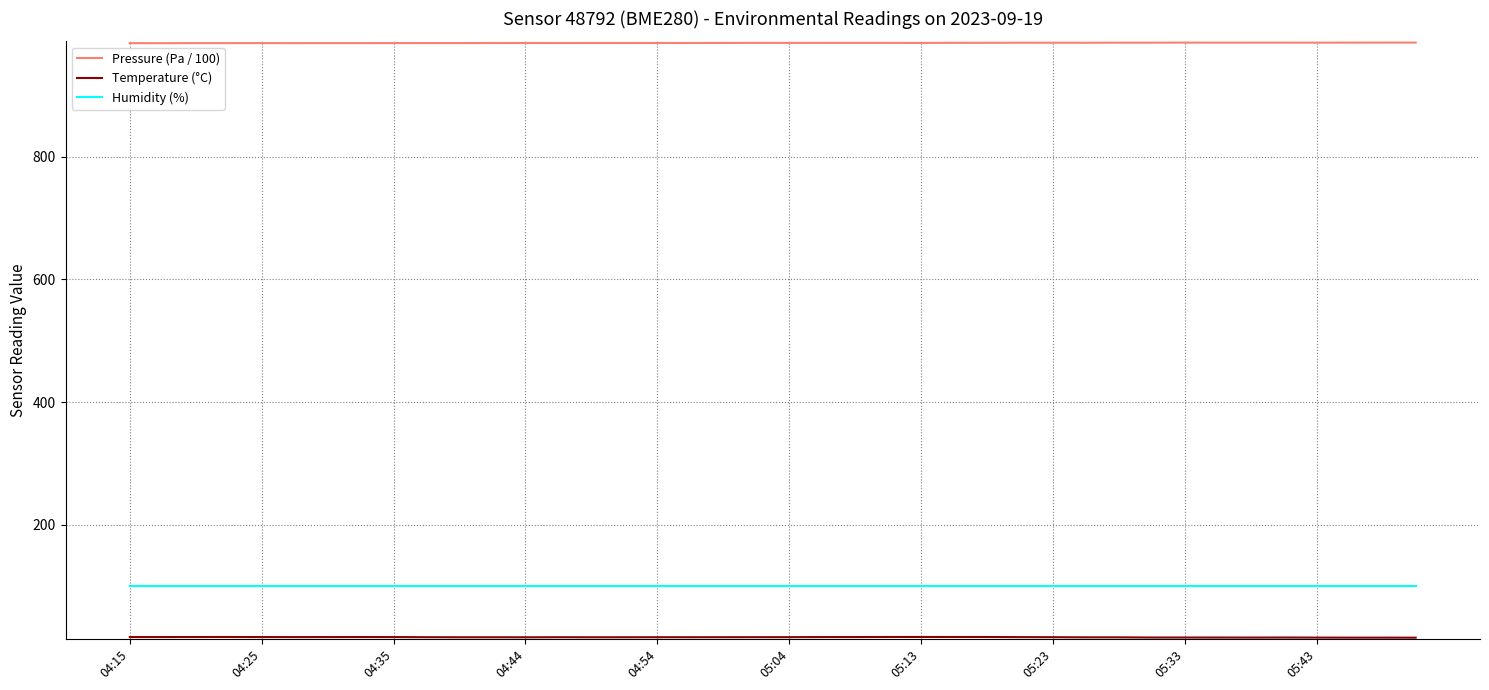

Is this an area chart (filled region under the line)?

No